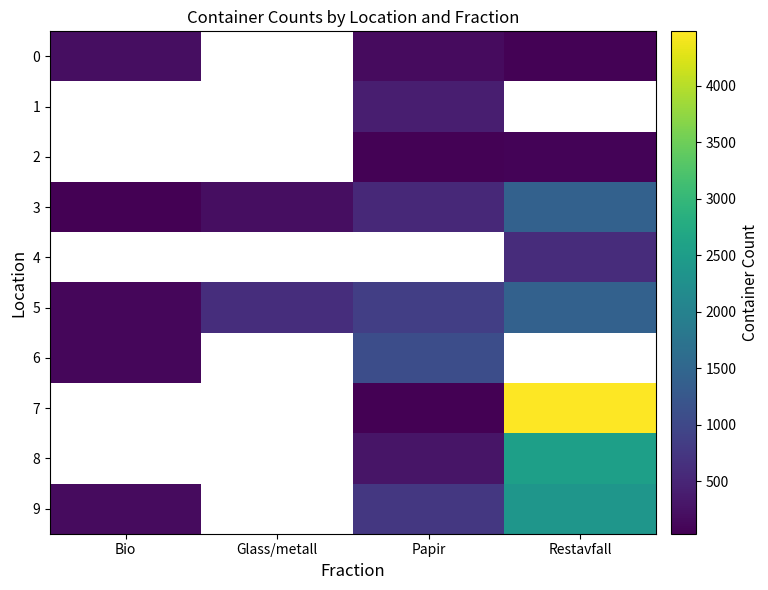

Between Bio and Restavfall, which series saw the biggest shift?

9